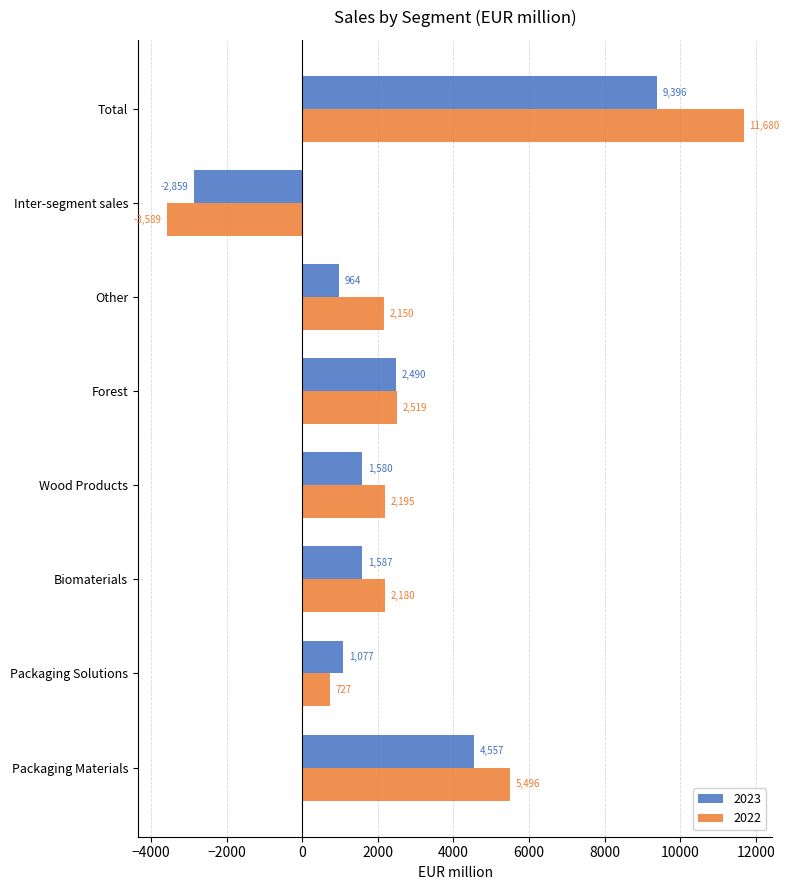

Rank the series at Other from highest to lowest value.

2022, 2023